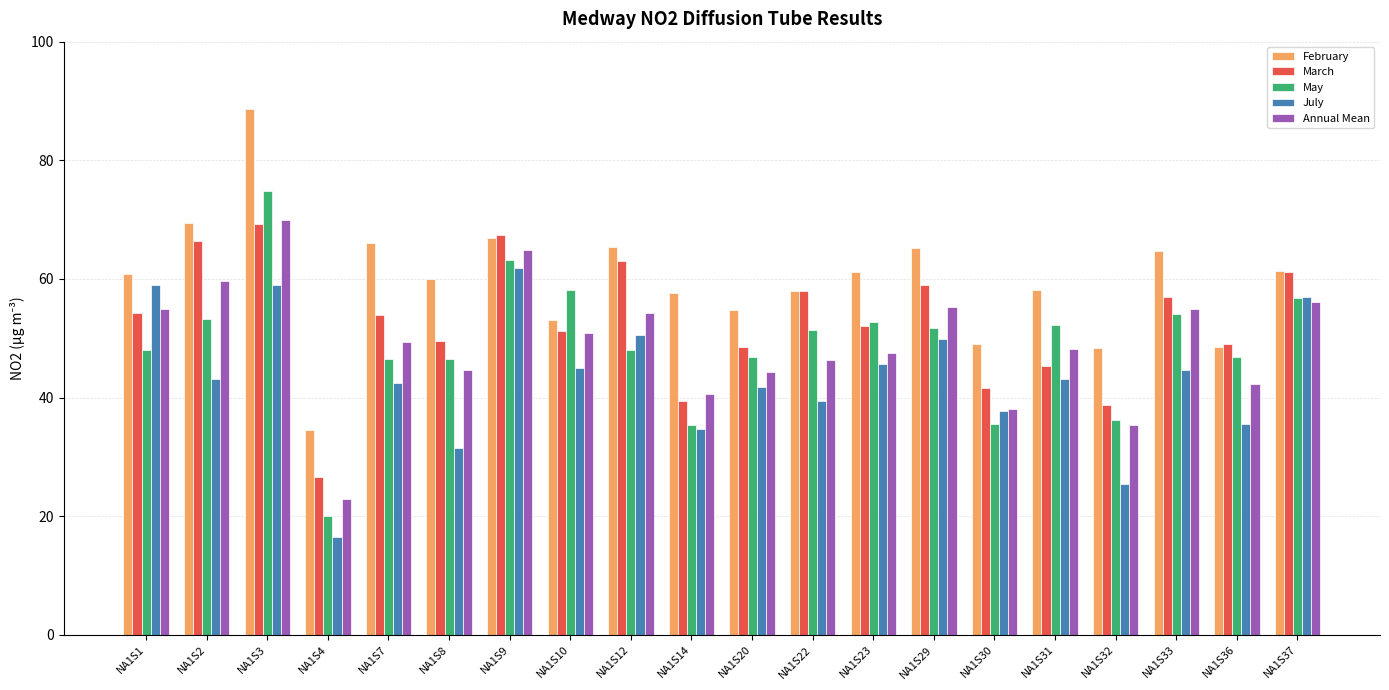

What is the sum of all March values?

1051.8